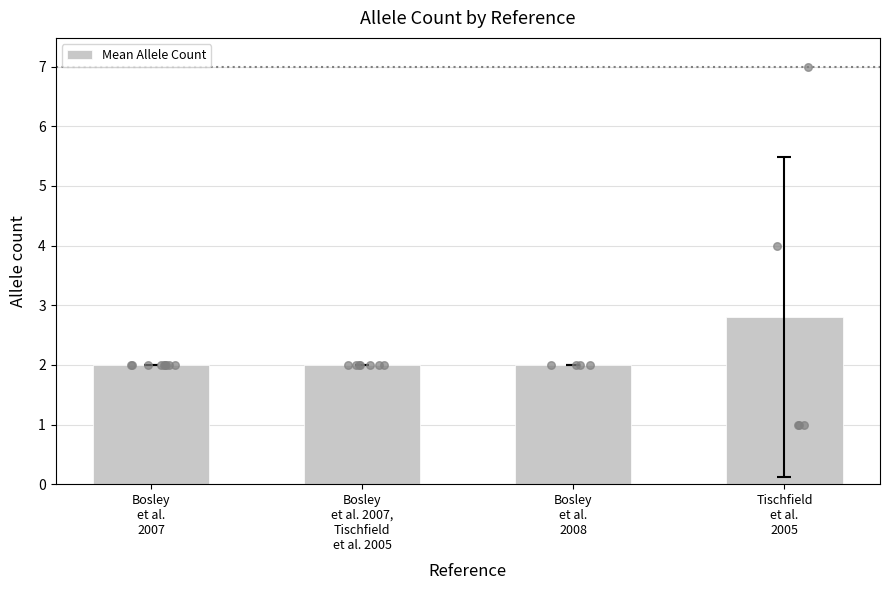

Approximately how many times larger is the value at Tischfield
et al.
2005 compared to Bosley
et al.
2008?

1.4